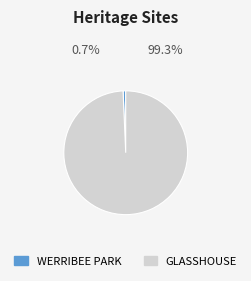

Which category has the biggest portion of the pie?

GLASSHOUSE